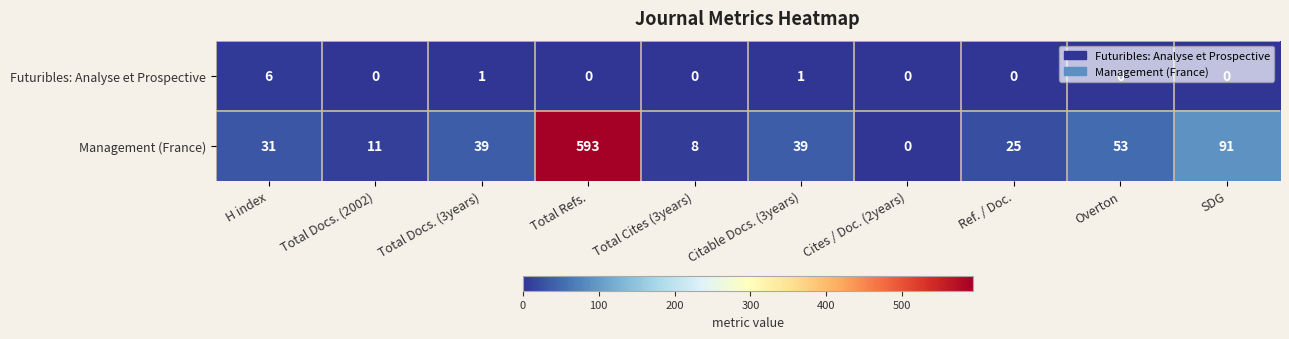

Count the Futuribles: Analyse et Prospective values in the range 0 to 1.

9